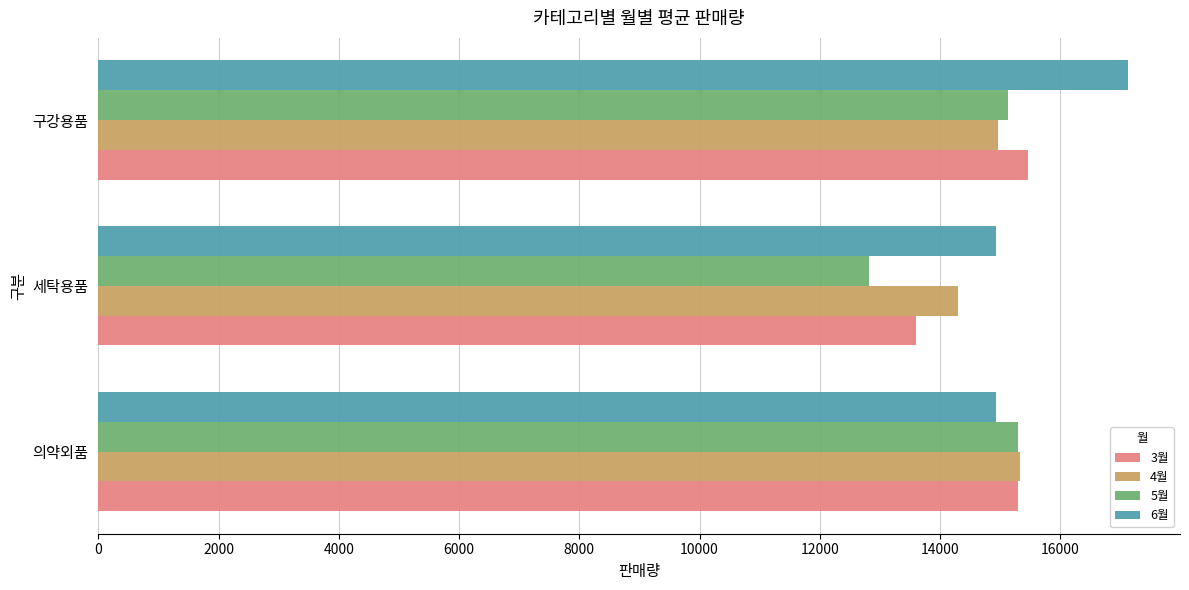

What is the difference between the highest and lowest values at 구강용품?

2167